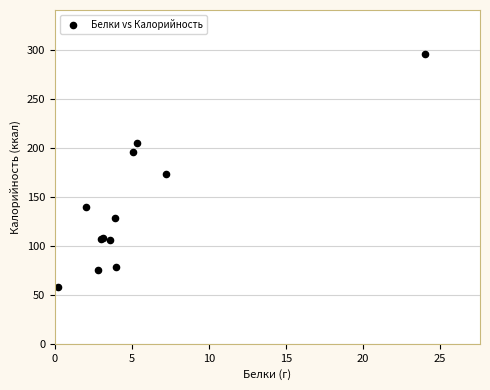

What Y value in the scatter plot is closest to 177?

173.0